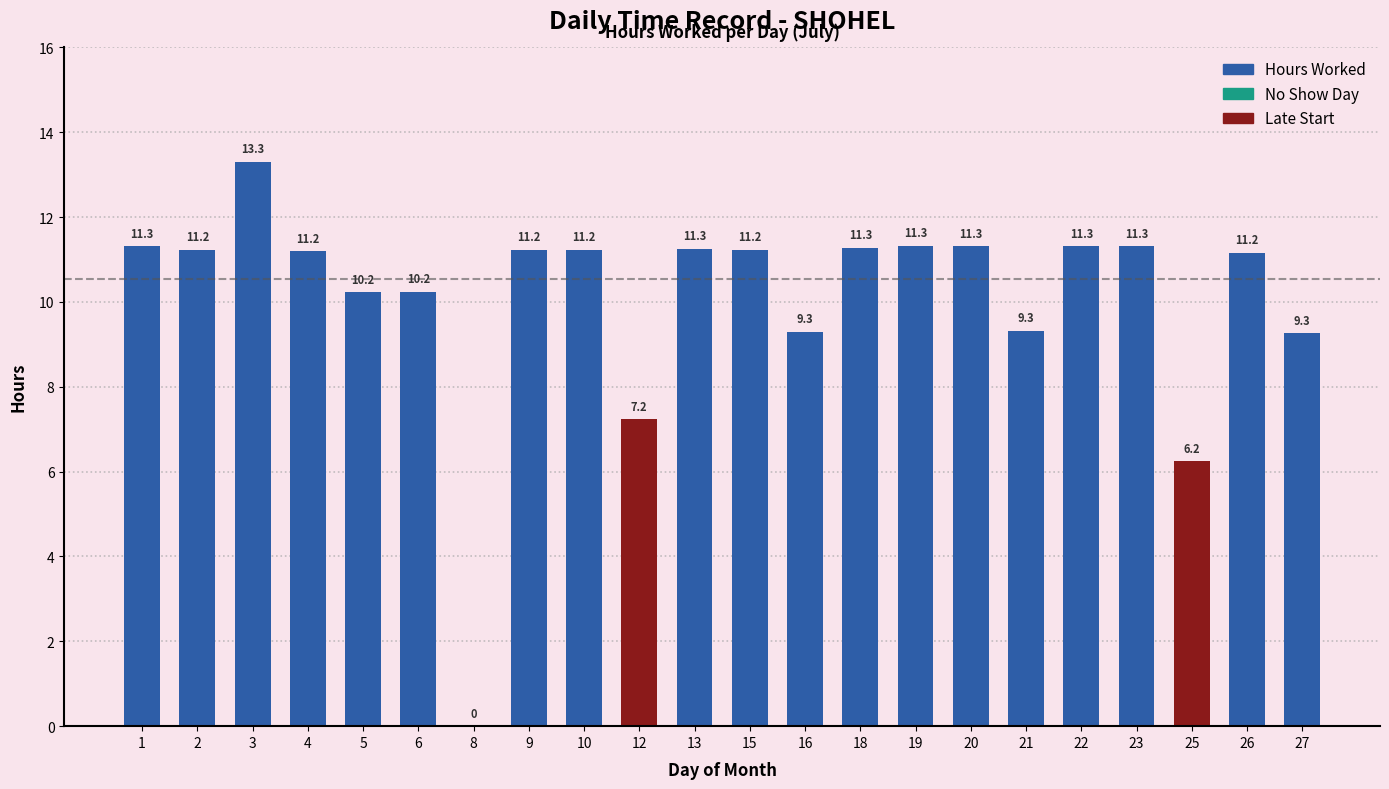

What is the ratio of the value at 6 to the value at 15?

0.9